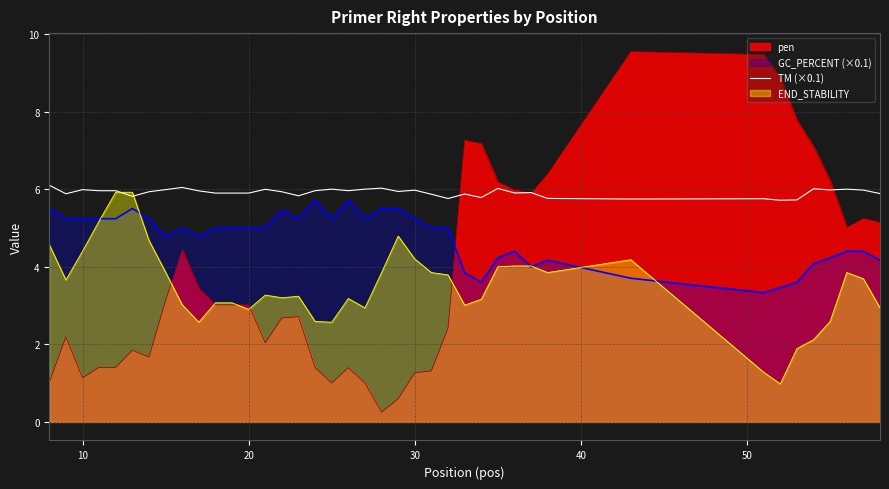

Count the number of categories in the chart.

40